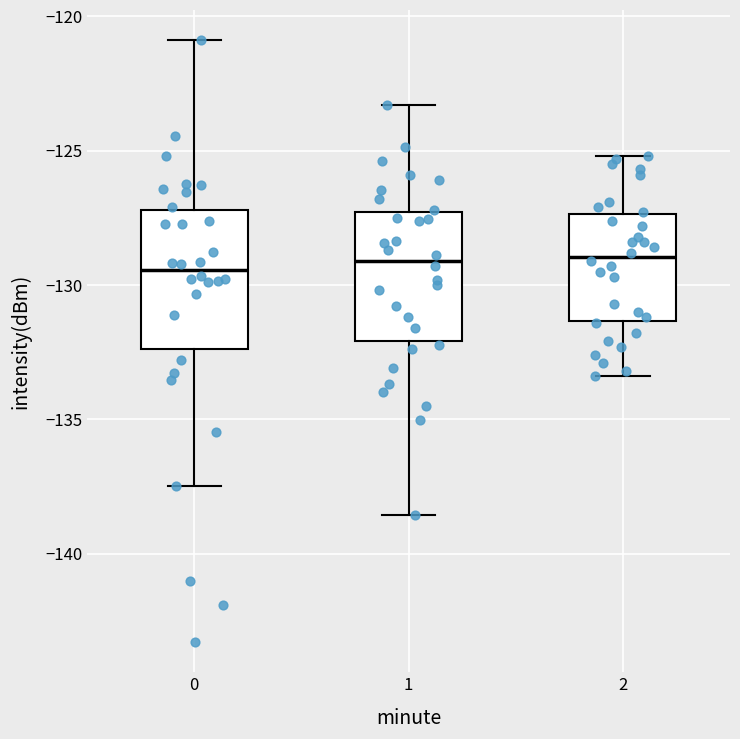

Where does the upper whisker of the box at x = 0 end on the y-axis? The values are not printed on the chart, so give them approximately, as read against the axis.

-121.0